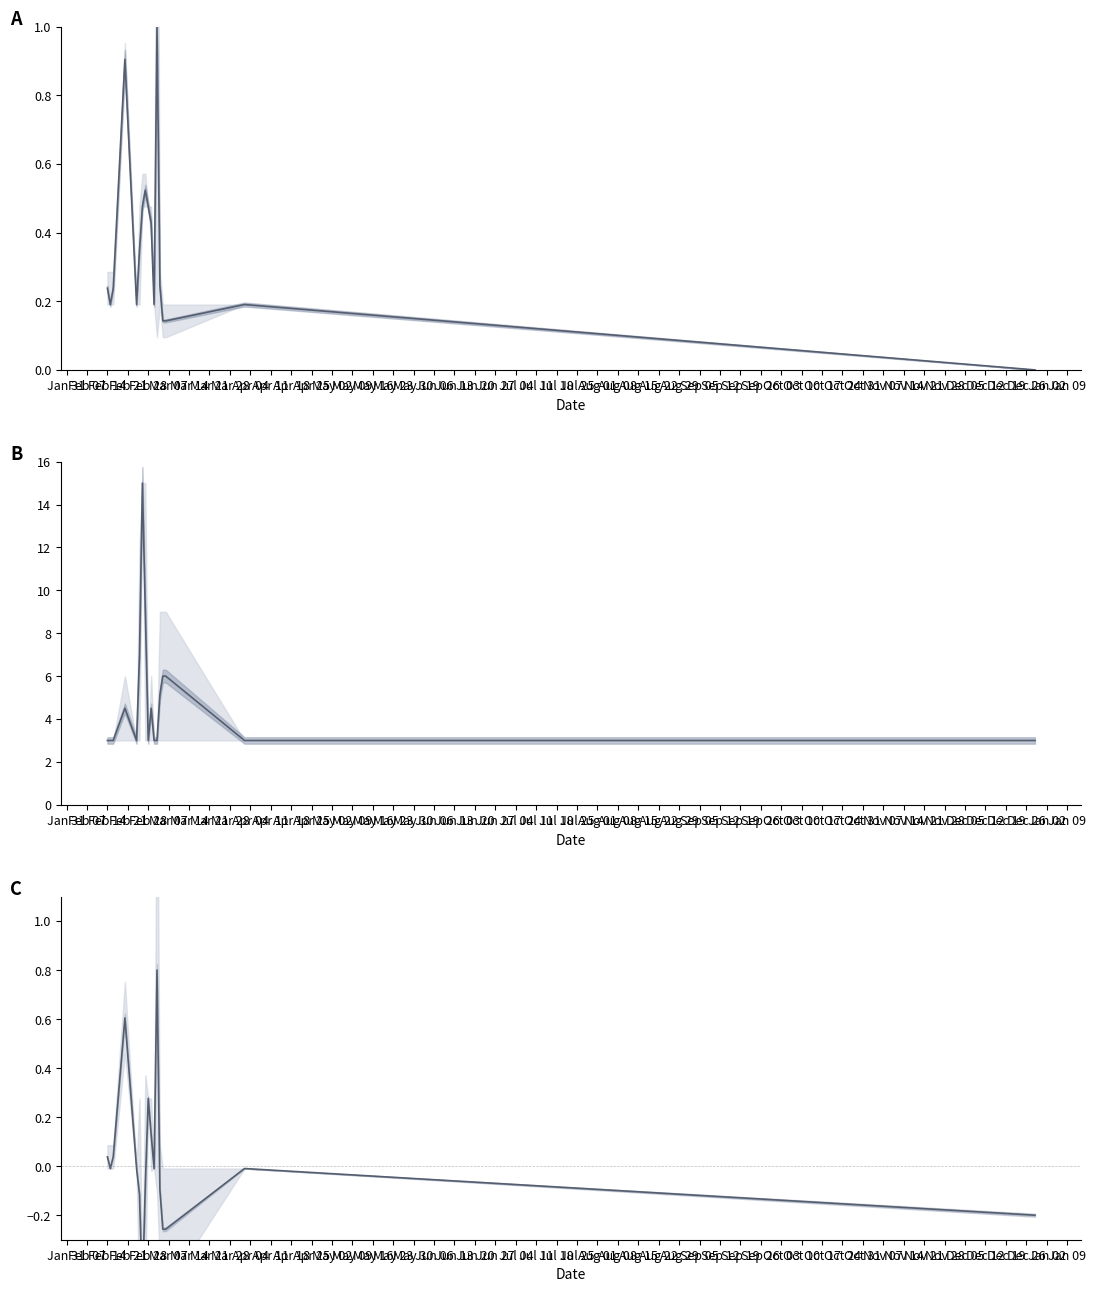

Where is Amount - Fee (norm) nearest to the value 0?

Feb 07